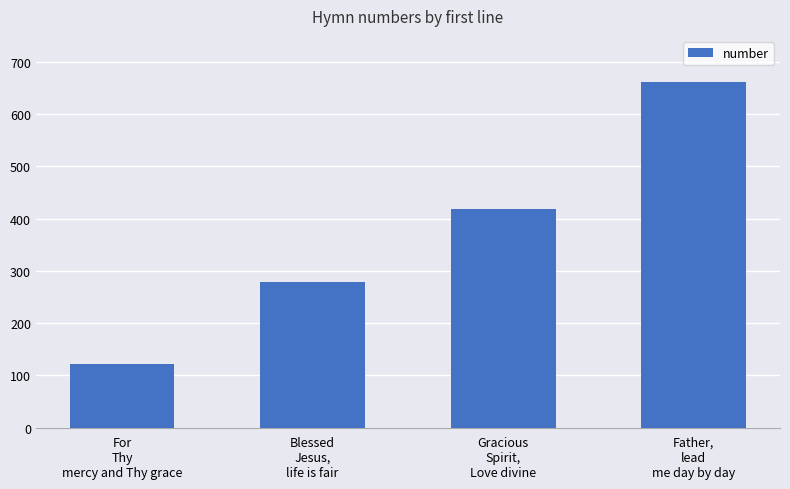

What value does the data have at Gracious
Spirit,
Love divine?

419